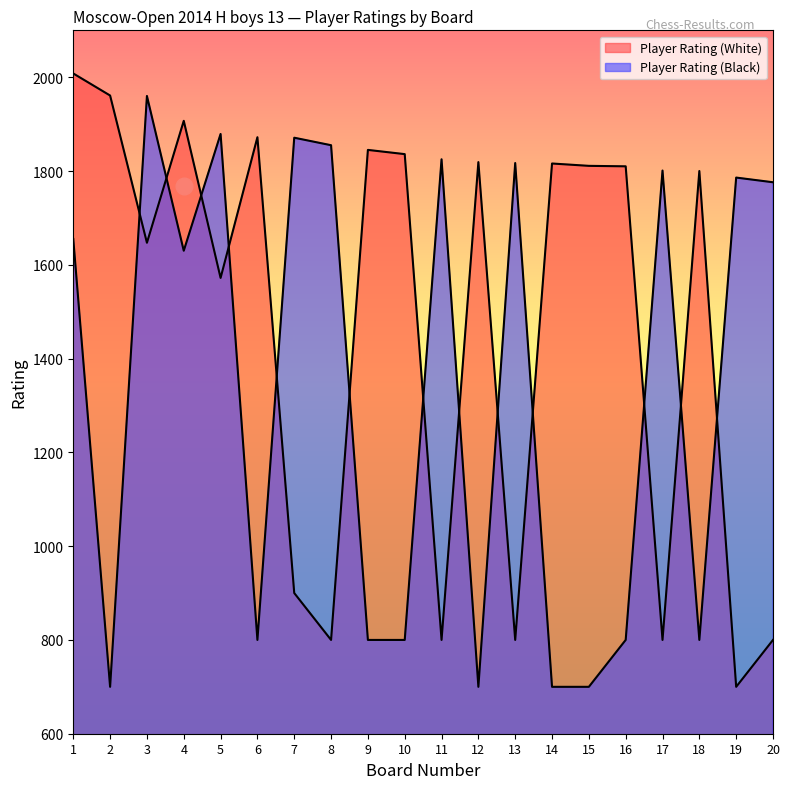

At which category does Player Rating (Black) reach its first local peak?

3